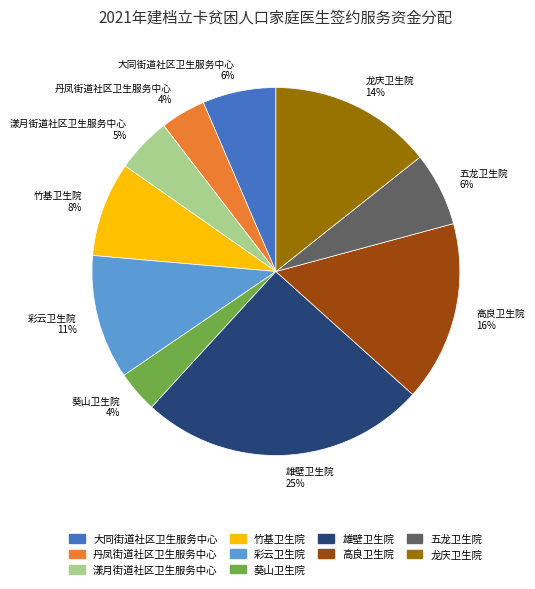

Is the sum of 雄壁卫生院 and 龙庆卫生院 greater than half?

No